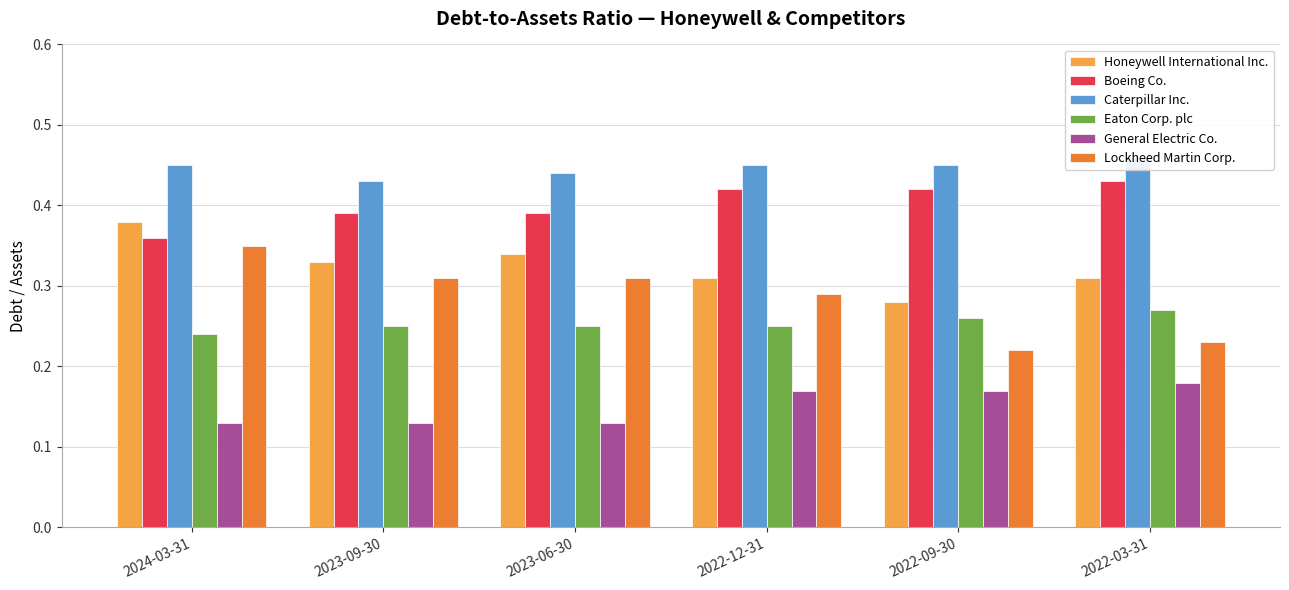

At which category is the sum across all series the highest?

2024-03-31